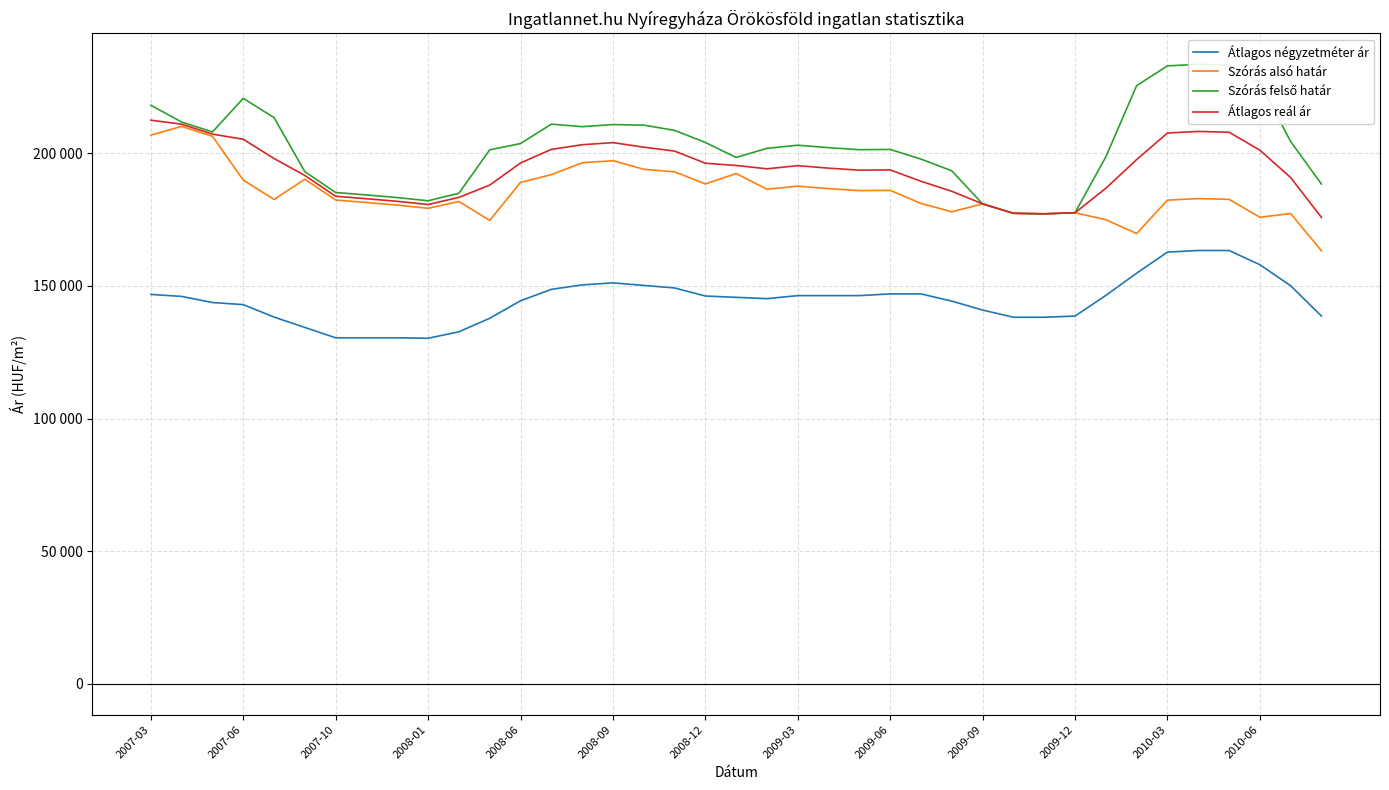

Rank the series by their maximum value, from lowest to highest.

Átlagos négyzetméter ár, Szórás alsó határ, Átlagos reál ár, Szórás felső határ